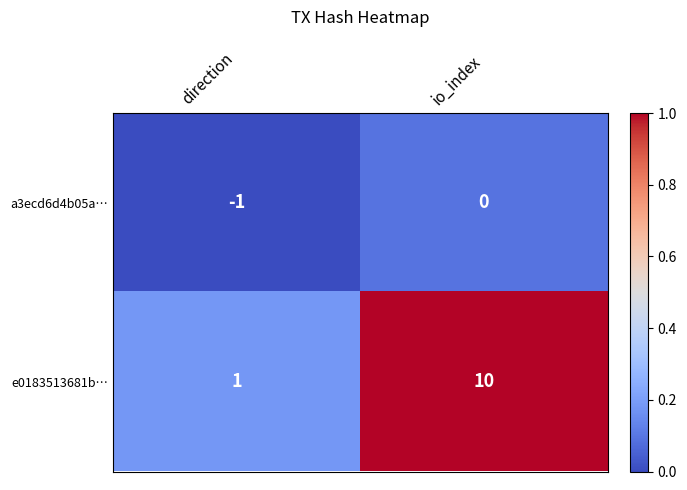

Reading right to left, what are all the values shown in this chart?

a3ecd6d4b05a…: 0	-1
e0183513681b…: 10	1